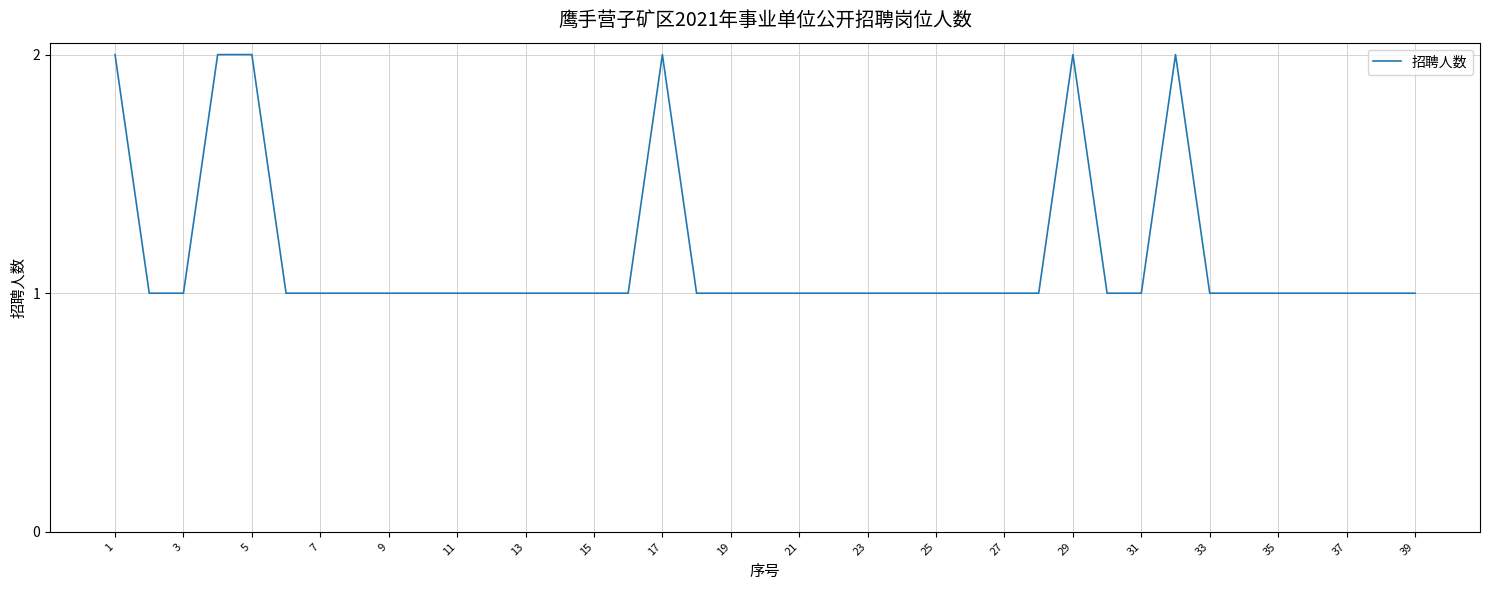

Is it true that the value at 17 is 1?

False